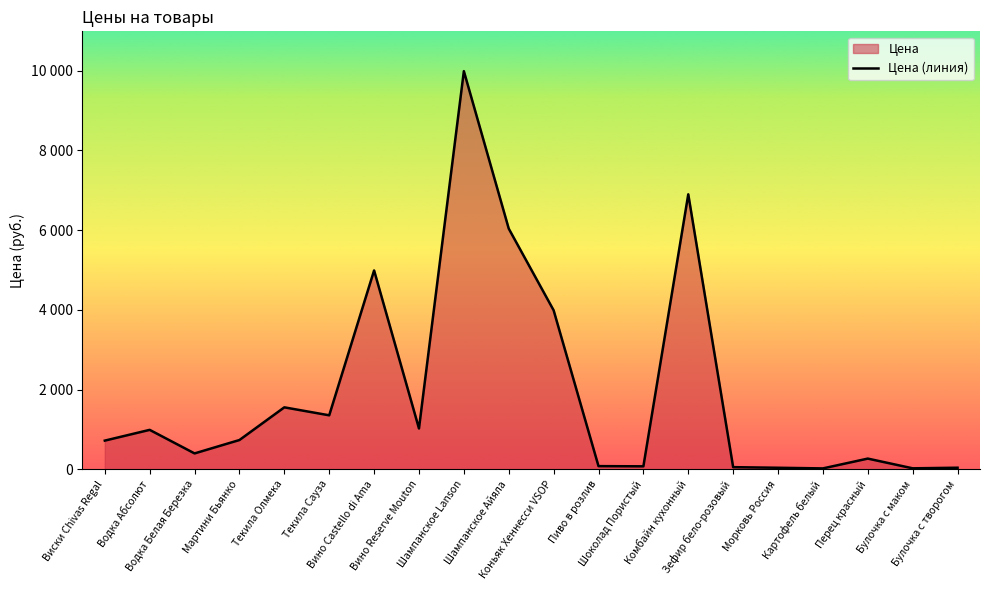

Does the chart display data point markers on the line(s)?

No